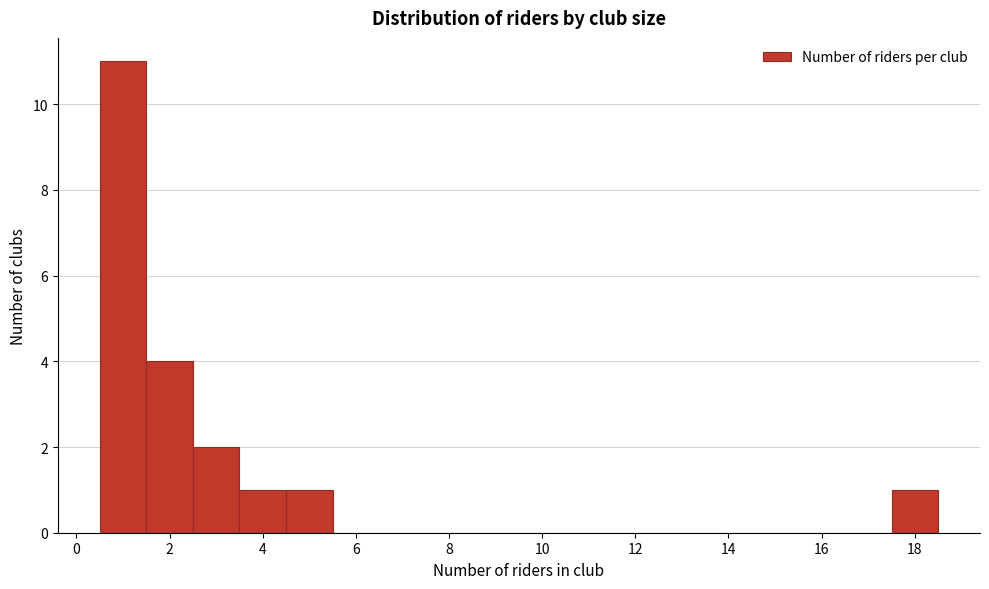

Reading left to right, list every bar in this chart as the range it spans on the x-axis followed by its height. Neither the bar edges nor the heights are printed on the chart, so give them approximately, as read against the axes.

0.5 to 1.5: 11
1.5 to 2.5: 4
2.5 to 3.5: 2
3.5 to 4.5: 1
4.5 to 5.5: 1
5.5 to 6.5: 0
6.5 to 7.5: 0
7.5 to 8.5: 0
8.5 to 9.5: 0
9.5 to 10.5: 0
10.5 to 11.5: 0
11.5 to 12.5: 0
12.5 to 13.5: 0
13.5 to 14.5: 0
14.5 to 15.5: 0
15.5 to 16.5: 0
16.5 to 17.5: 0
17.5 to 18.5: 1